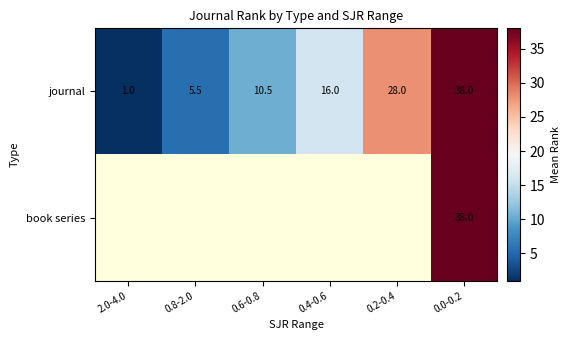

Rank the categories by journal value from highest to lowest.

0.0-0.2, 0.2-0.4, 0.4-0.6, 0.6-0.8, 0.8-2.0, 2.0-4.0